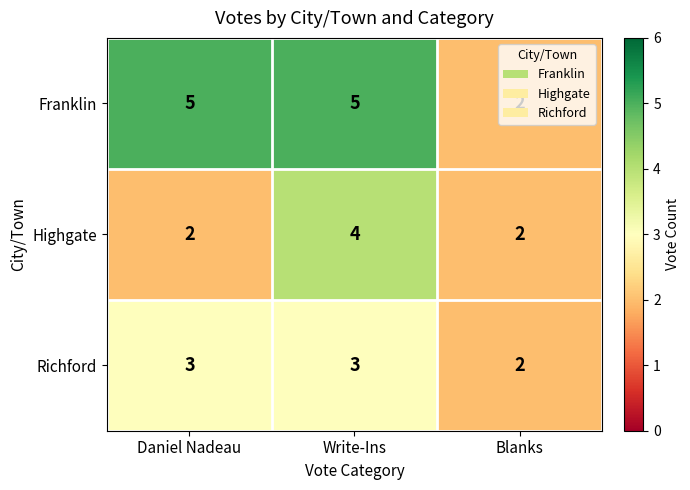

True or false: Highgate has a value of 5 at Write-Ins.

False